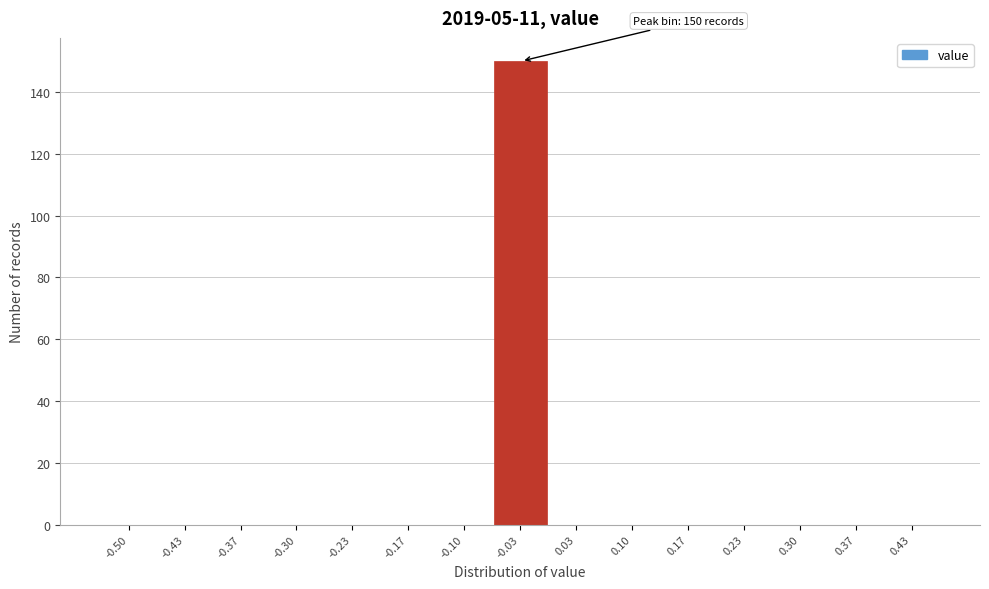

Reading left to right, what are all the values shown in this chart?

-0.50=0	-0.43=0	-0.37=0	-0.30=0	-0.23=0	-0.17=0	-0.10=0	-0.03=150	0.03=0	0.10=0	0.17=0	0.23=0	0.30=0	0.37=0	0.43=0